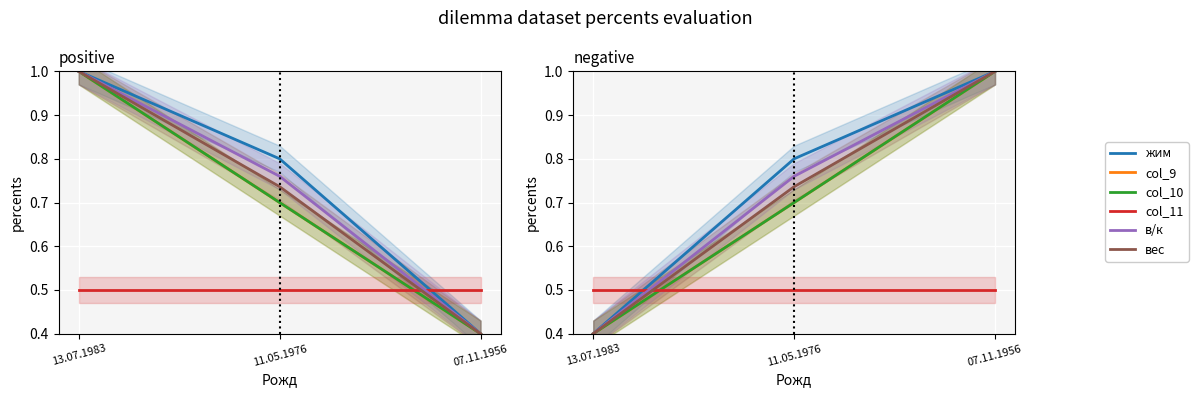

How many в/к values are between 0 and 1?

3